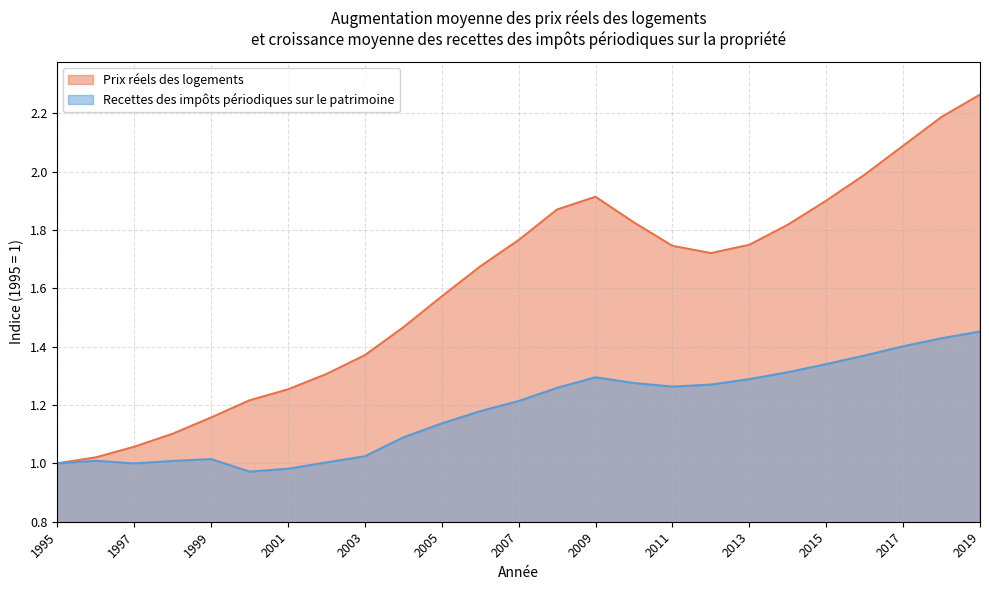

Which series has the largest range (max minus min)?

Prix réels des logements